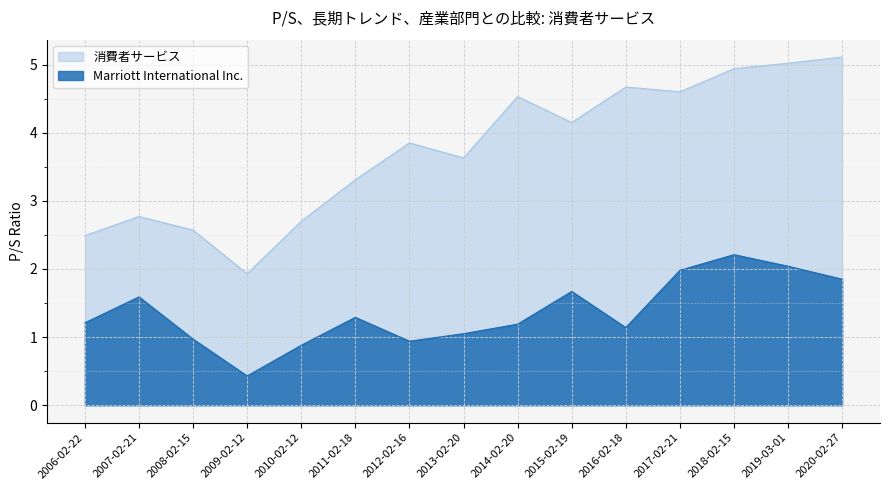

Is the value of Marriott International Inc. at 2006-02-22 greater than the value of 消費者サービス at 2019-03-01?

No